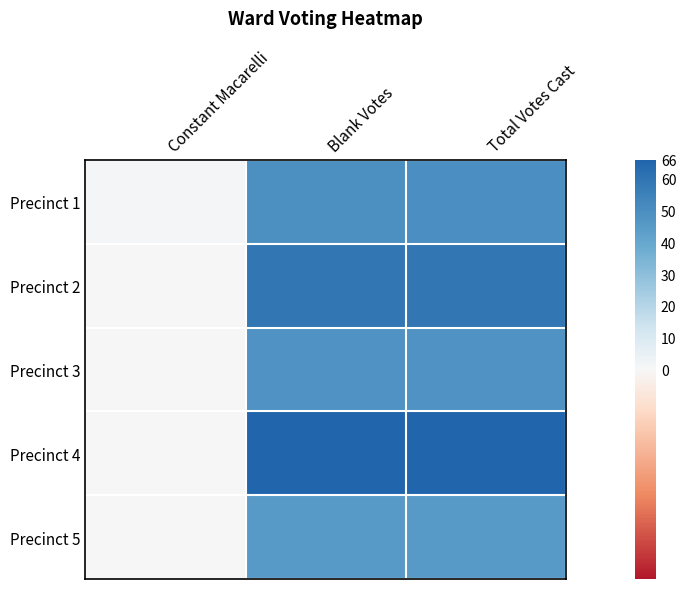

Between Blank Votes and Total Votes Cast, which is larger?

Total Votes Cast